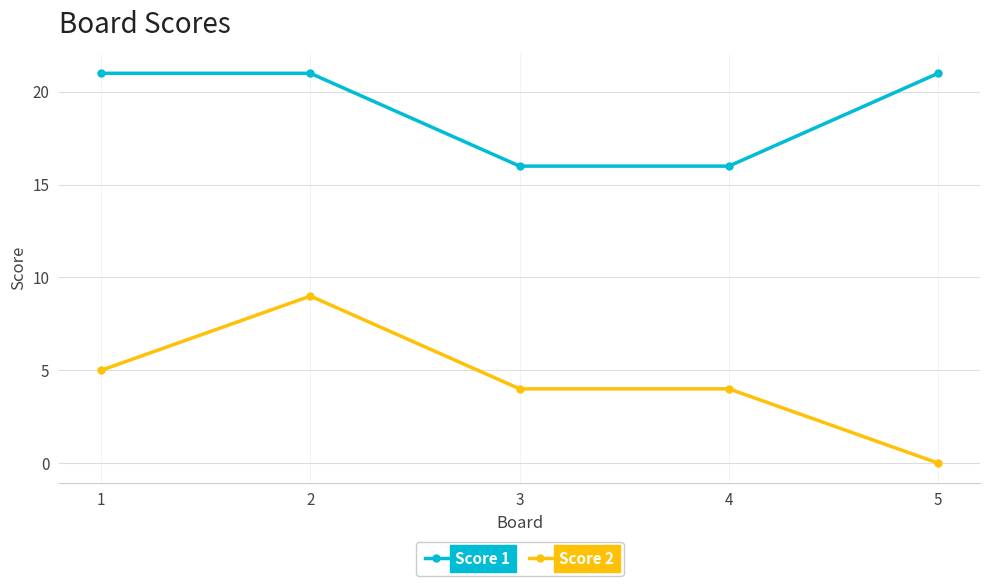

Reading left to right, extract all data points from this chart.

Score 1: 21	21	16	16	21
Score 2: 5	9	4	4	0